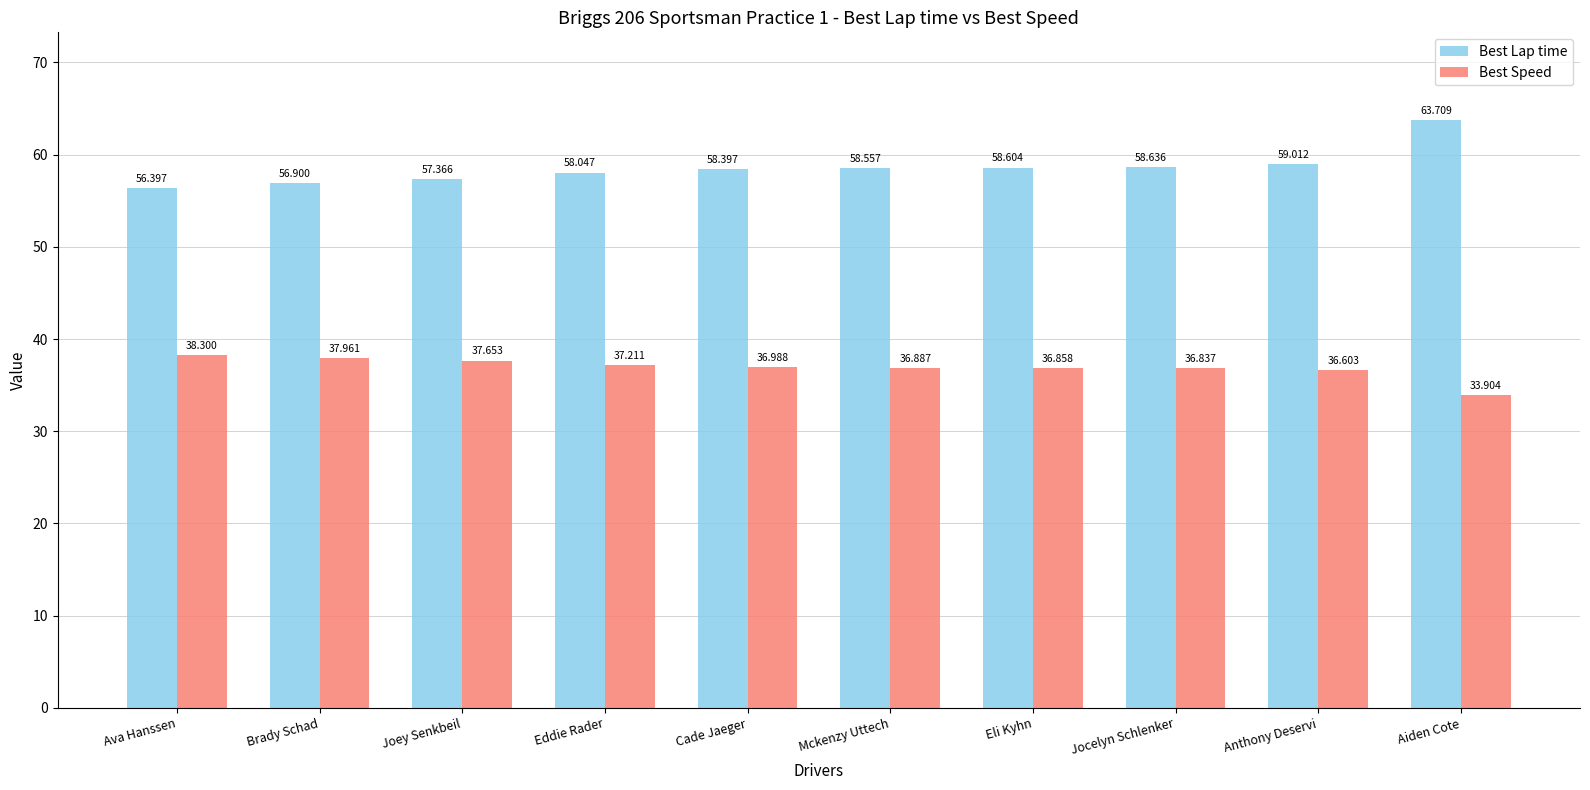

How many values in the Best Lap time series exceed 58?

7